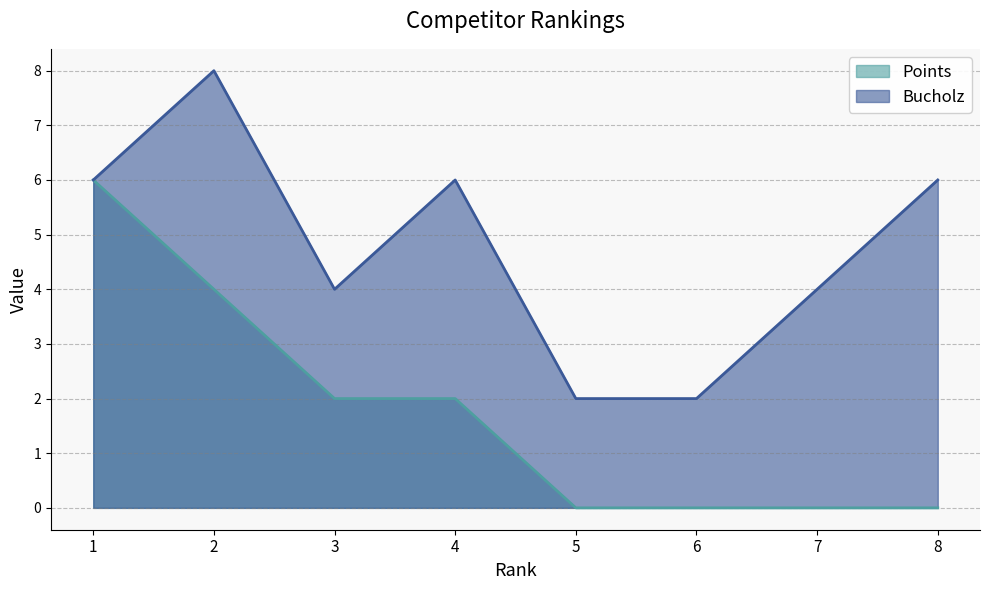

How many distinct data groups are displayed?

2